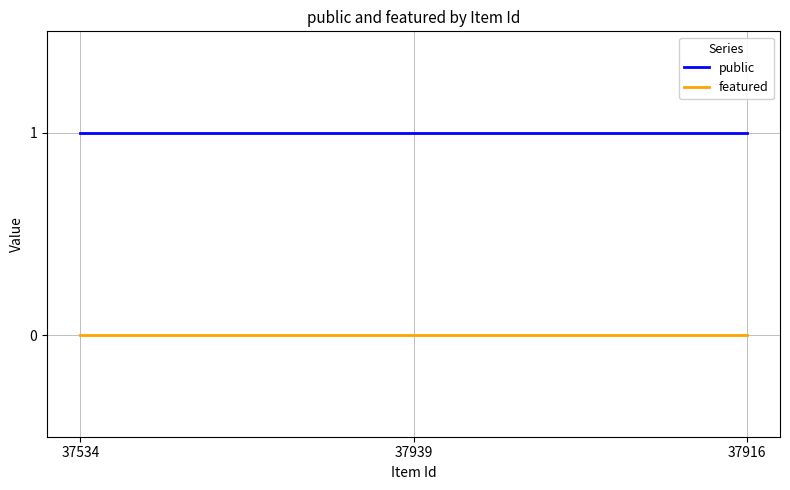

List the series in order of their overall mean, lowest first.

featured, public